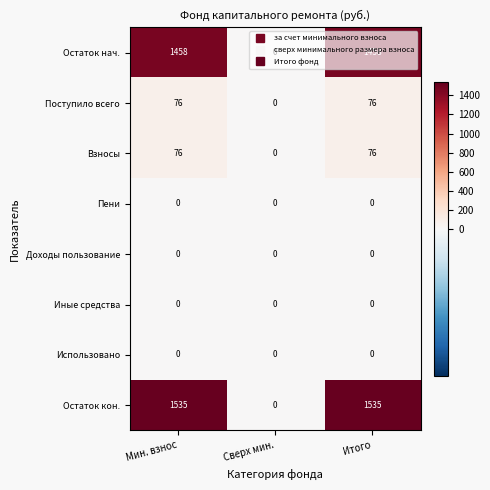

Where is Остаток кон. nearest to the value 767?

Сверх мин.